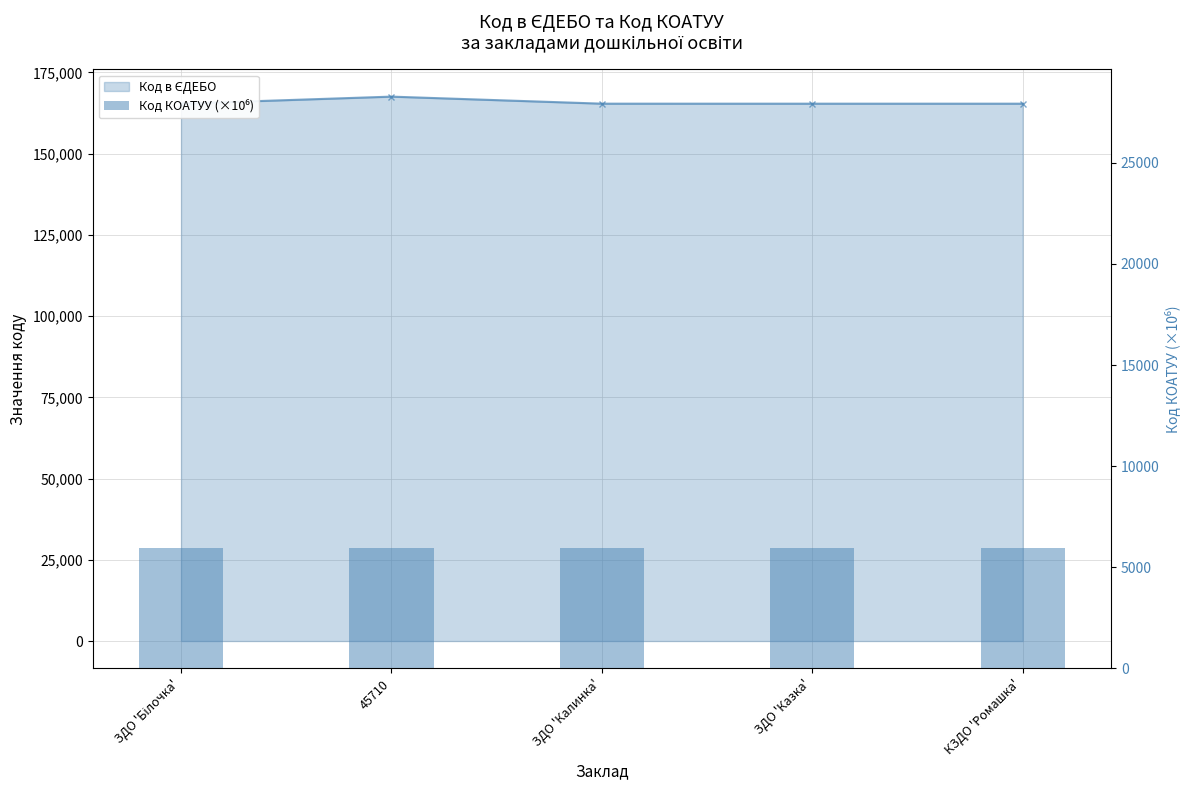

Rank the series by their maximum value, from lowest to highest.

Код КОАТУУ (×10⁶), Код в ЄДЕБО